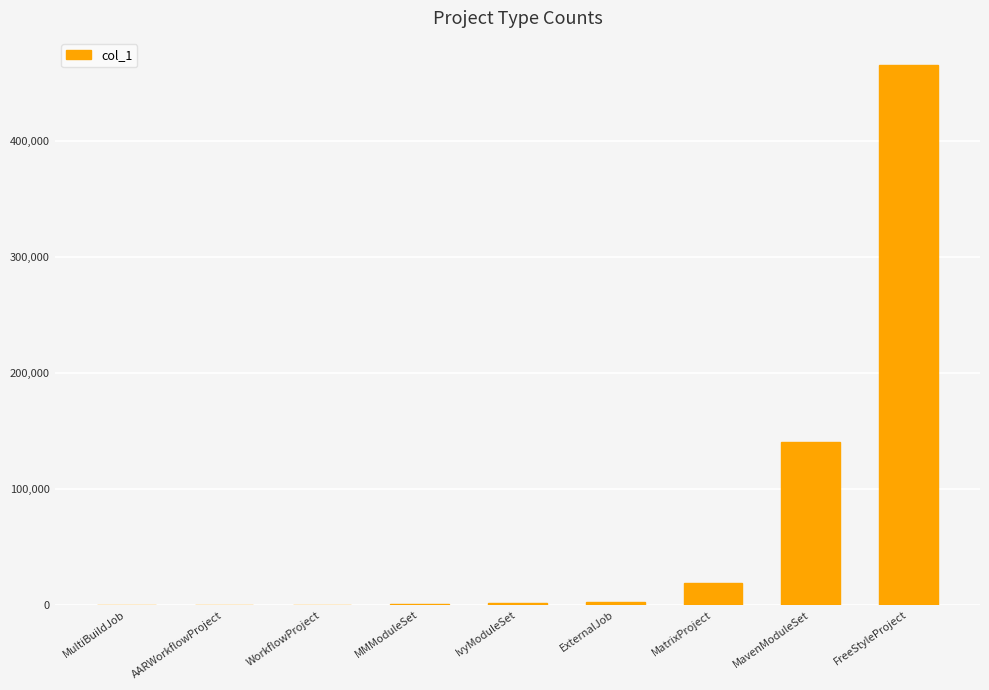

Where is the data nearest to the value 232654?

MavenModuleSet